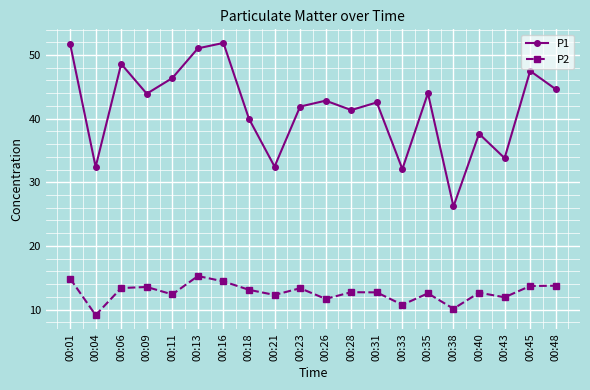

Which series has the largest total across all categories?

P1